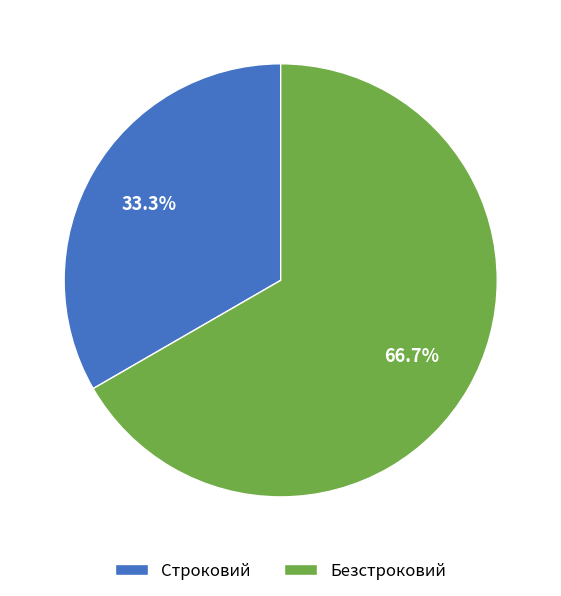

Which category has the smallest portion of the pie?

Строковий